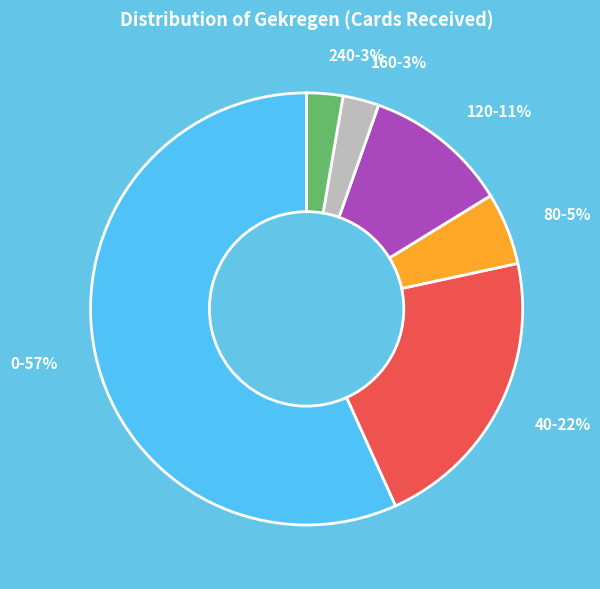

True or false: 0 accounts for 57% of the total.

True